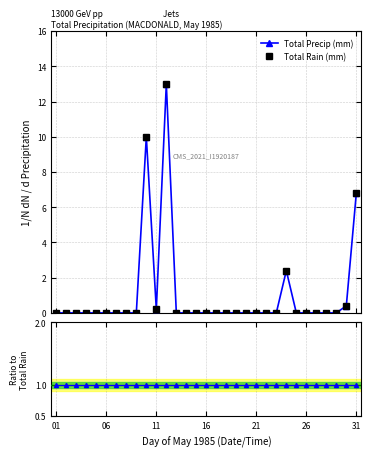

Which series changed the most between 20 and 28?

Total Precip (mm)